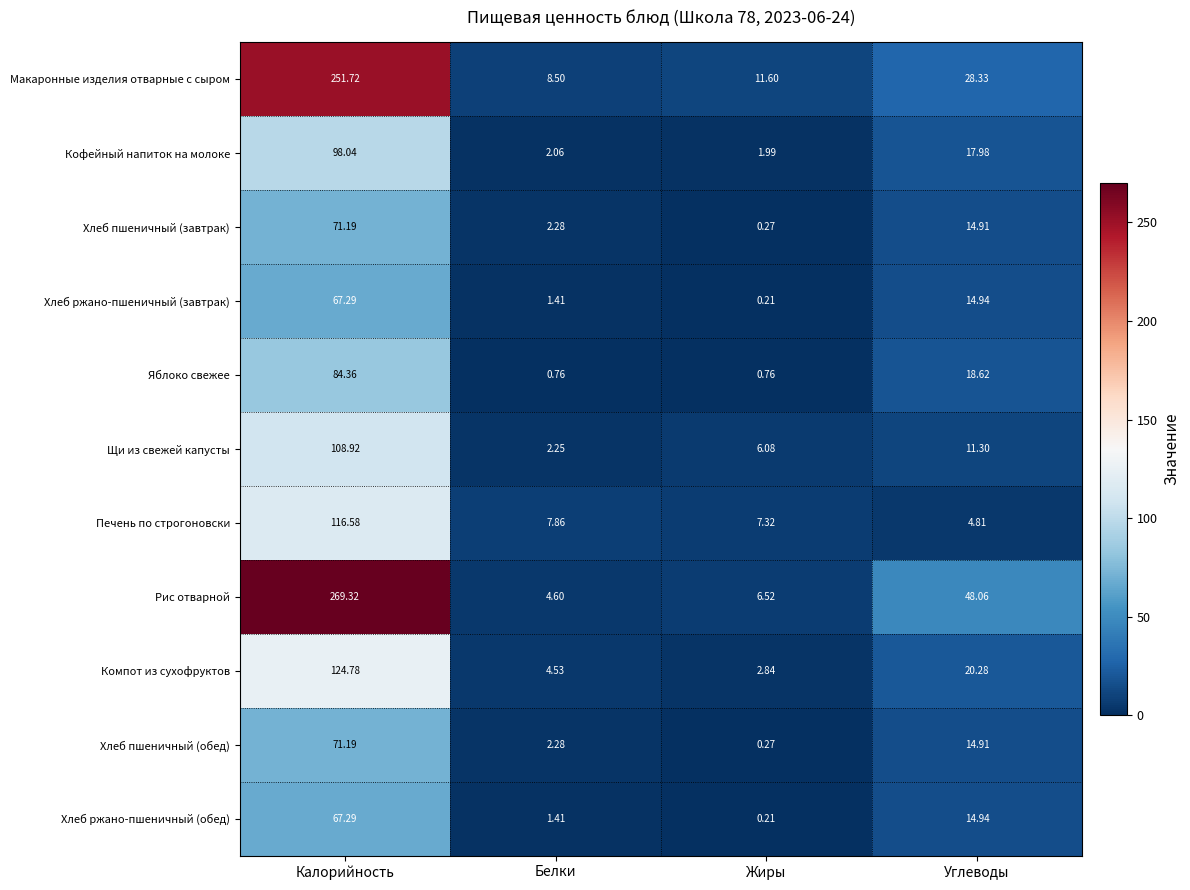

At which category does the chart reach its peak across all series?

Калорийность